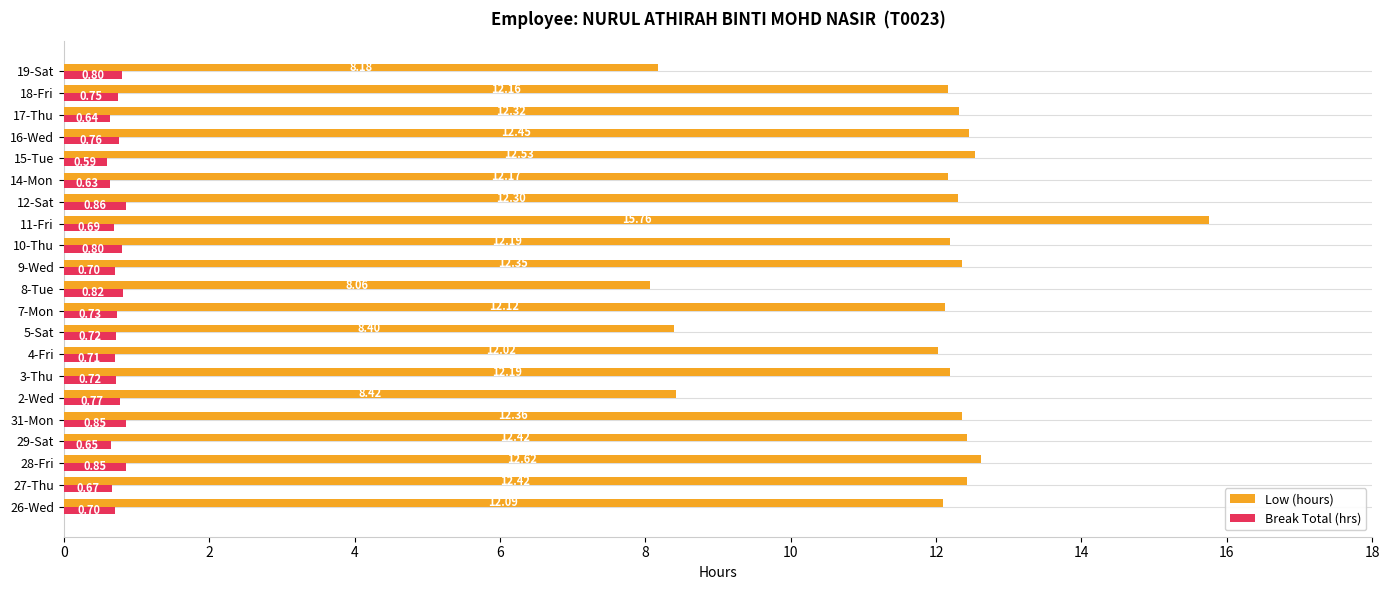

At which label does Break Total (hrs) reach its minimum?

15-Tue